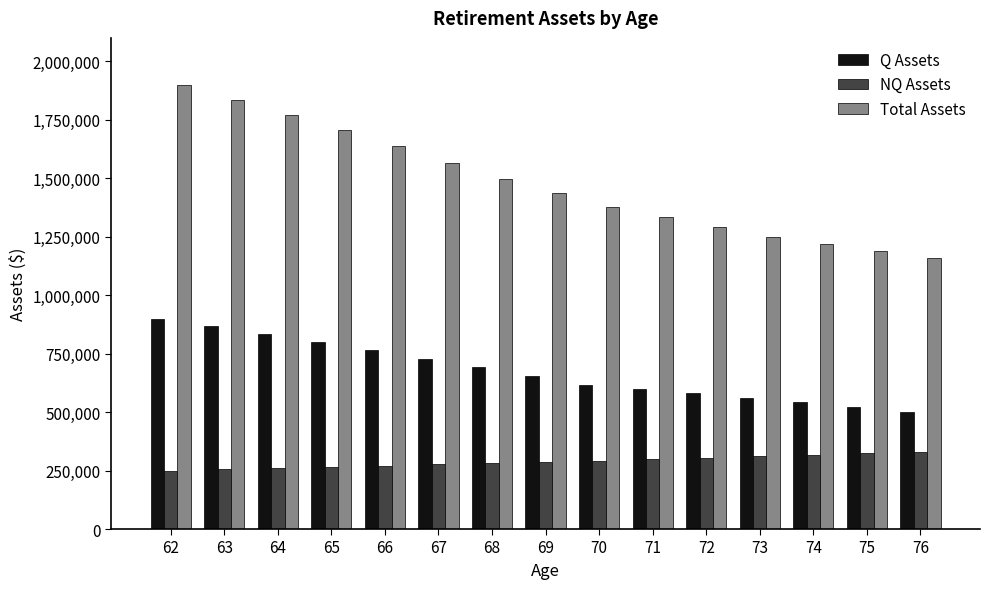

Read the NQ Assets value at 71.

298773.1